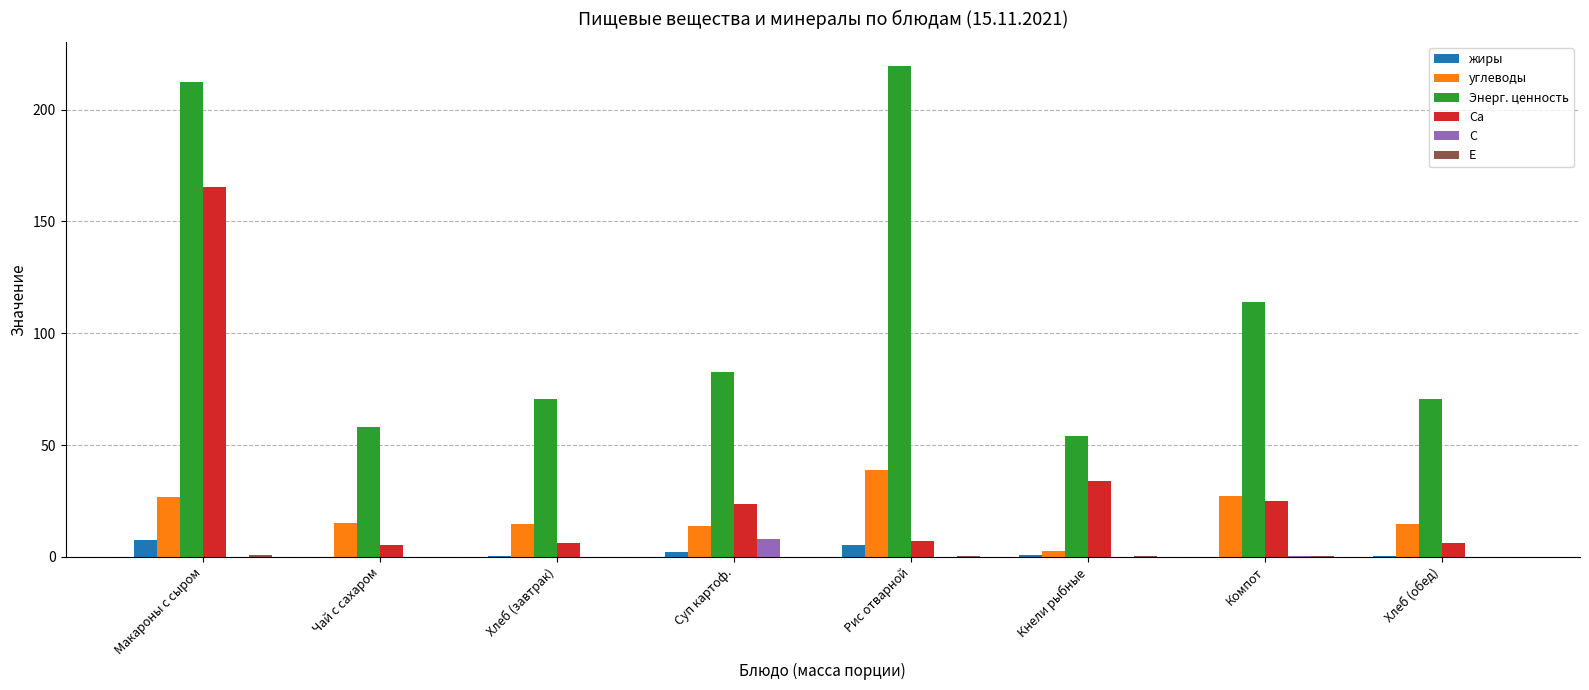

Which series changed the most between Хлеб (завтрак) and Рис отварной?

Энерг. ценность